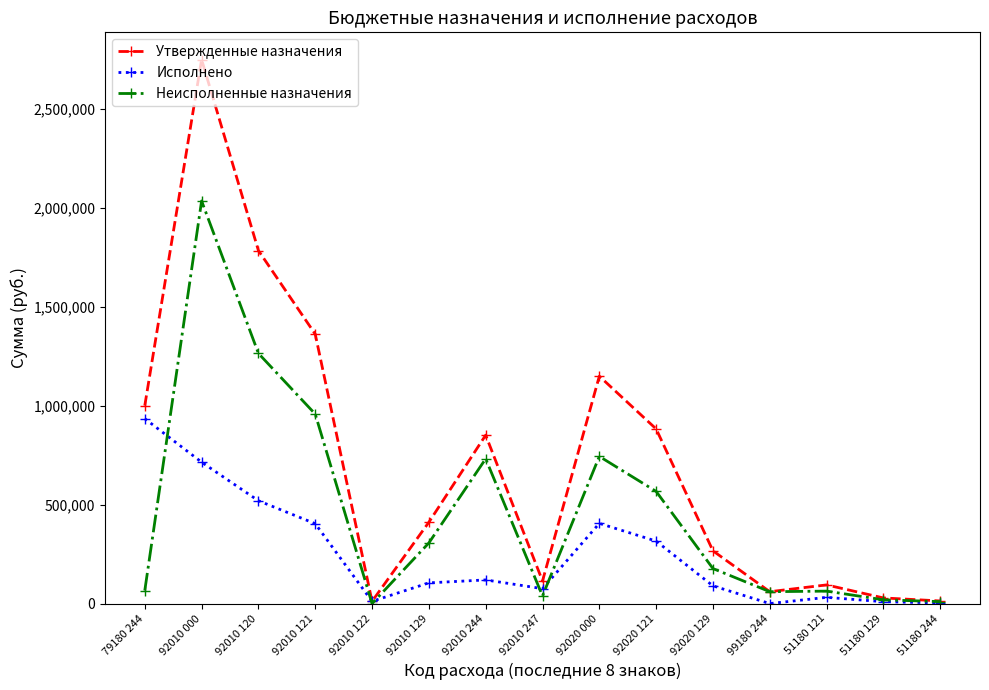

At how many categories does at least one series exceed 1912040?

1